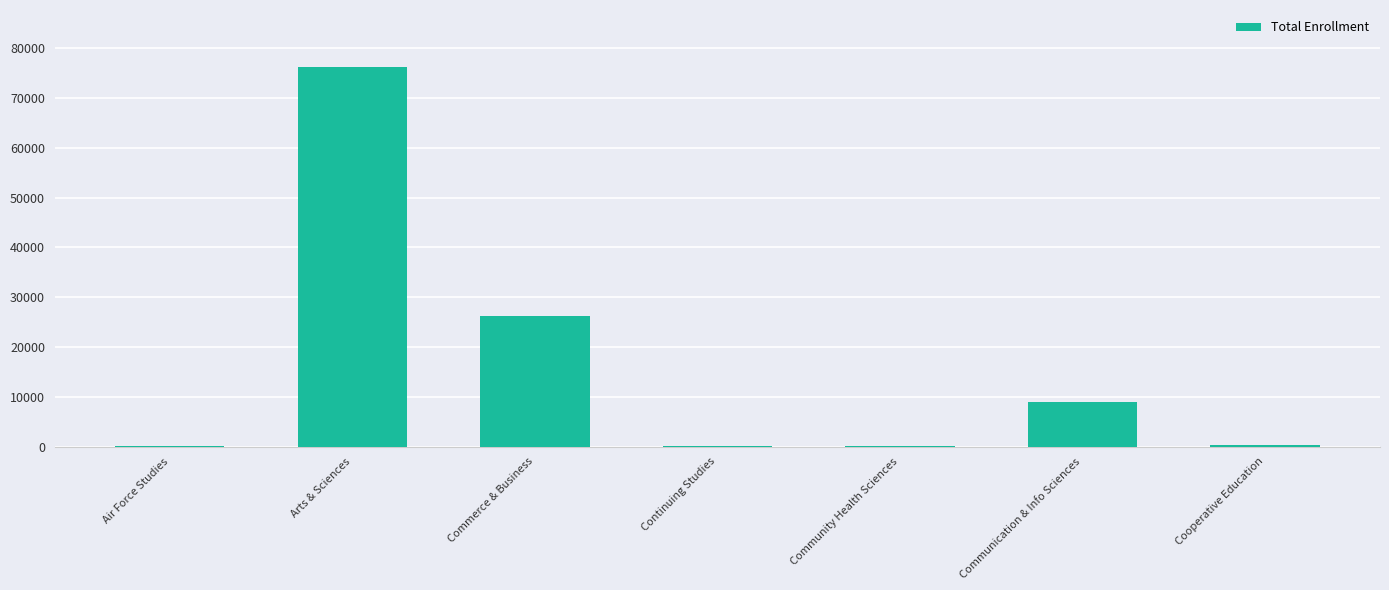

What is the sum of all values?

112221